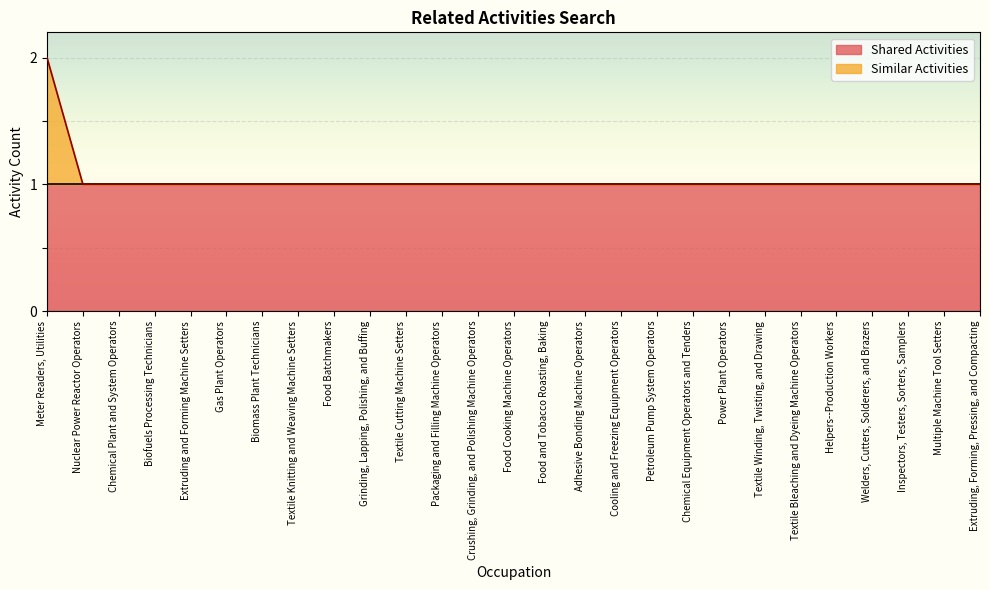

What value does the data have at Cooling and Freezing Equipment Operators?

1